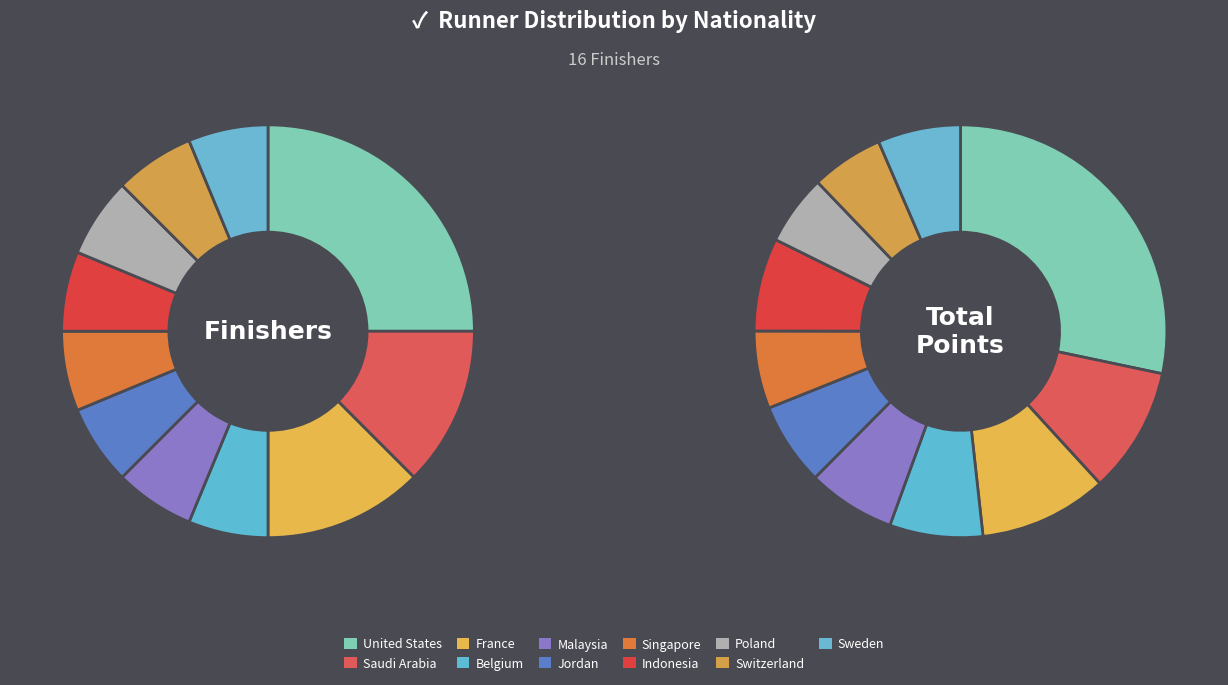

To the nearest percent, what is the difference between the United States and Indonesia slice percentages?

19%